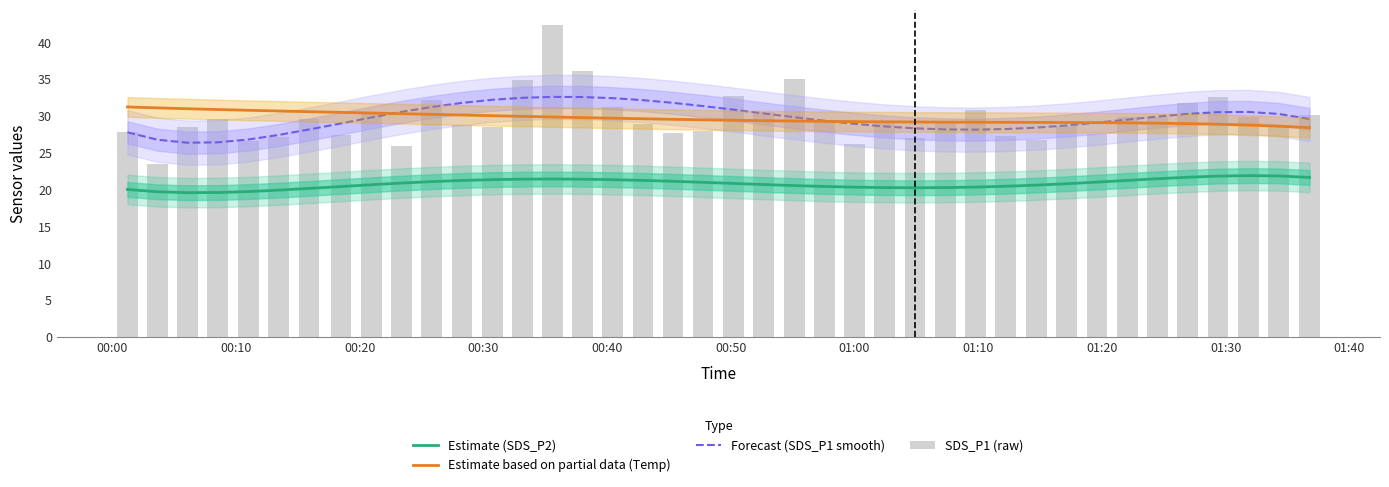

Reading left to right, list all the values displayed in this chart.

Estimate (SDS_P2): 20.0	19.7	19.6	19.6	19.7	19.9	20.2	20.4	20.7	20.9	21.1	21.3	21.4	21.4	21.4	21.4	21.4	21.3	21.1	21.0	20.8	20.7	20.6	20.4	20.3	20.3	20.3	20.3	20.4	20.5	20.6	20.8	21.0	21.3	21.5	21.7	21.8	21.9	21.9	21.7
Estimate based on partial data (Temp): 31.2	31.1	31.0	30.9	30.8	30.7	30.6	30.5	30.4	30.3	30.2	30.1	30.0	30.0	29.9	29.8	29.7	29.6	29.6	29.5	29.4	29.4	29.3	29.3	29.2	29.2	29.2	29.2	29.2	29.1	29.1	29.1	29.1	29.1	29.0	29.0	28.9	28.8	28.6	28.4
Forecast (SDS_P1 smooth): 27.8	26.8	26.4	26.4	26.8	27.4	28.2	29.0	29.8	30.6	31.2	31.8	32.2	32.5	32.6	32.6	32.4	32.2	31.8	31.3	30.9	30.3	29.8	29.4	28.9	28.6	28.3	28.2	28.1	28.2	28.4	28.7	29.1	29.5	29.9	30.3	30.5	30.6	30.3	29.6
SDS_P1 (raw): 27.9	23.6	28.6	29.6	26.6	27.1	29.6	27.4	30.5	25.9	32.1	28.8	28.5	34.8	42.3	36.1	31.2	28.9	27.7	28.0	32.7	30.5	35.1	29.2	26.2	29.0	26.9	29.0	30.8	27.2	26.7	28.6	27.6	29.9	29.8	31.8	32.6	29.9	28.6	30.1